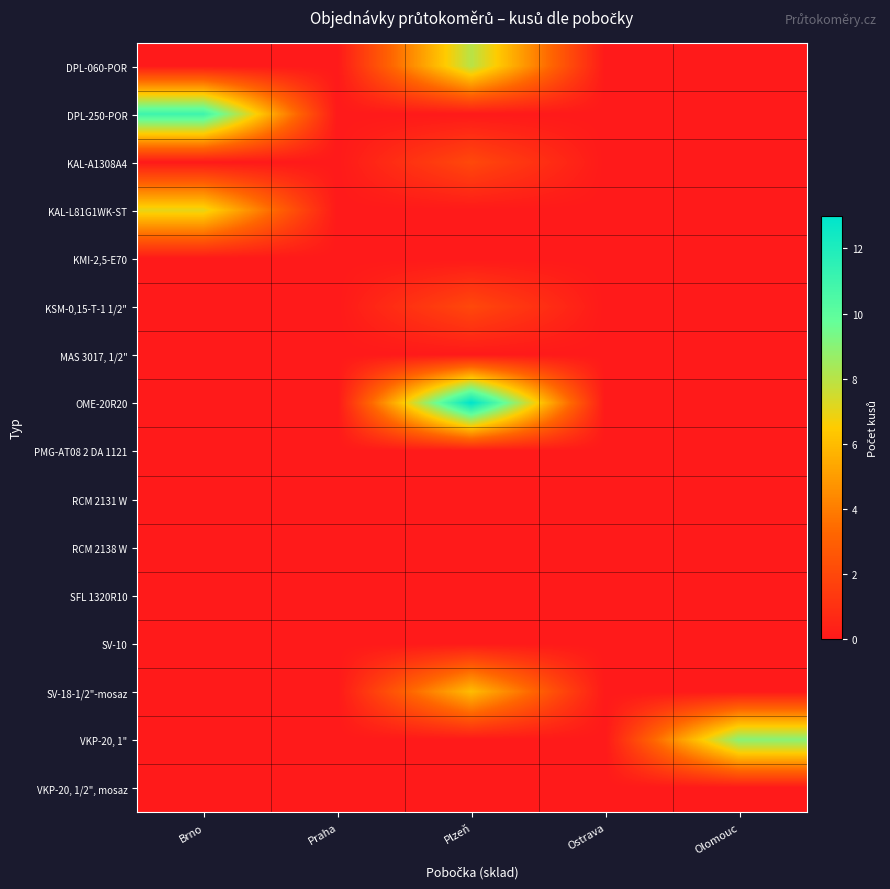

At Praha, list the series in order from largest to smallest.

DPL-060-POR, DPL-250-POR, KAL-A1308A4, KAL-L81G1WK-ST, KMI-2,5-E70, KSM-0,15-T-1 1/2", MAS 3017, 1/2", OME-20R20, PMG-AT08 2 DA 1121, RCM 2131 W, RCM 2138 W, SFL 1320R10, SV-10, SV-18-1/2"-mosaz, VKP-20, 1", VKP-20, 1/2", mosaz